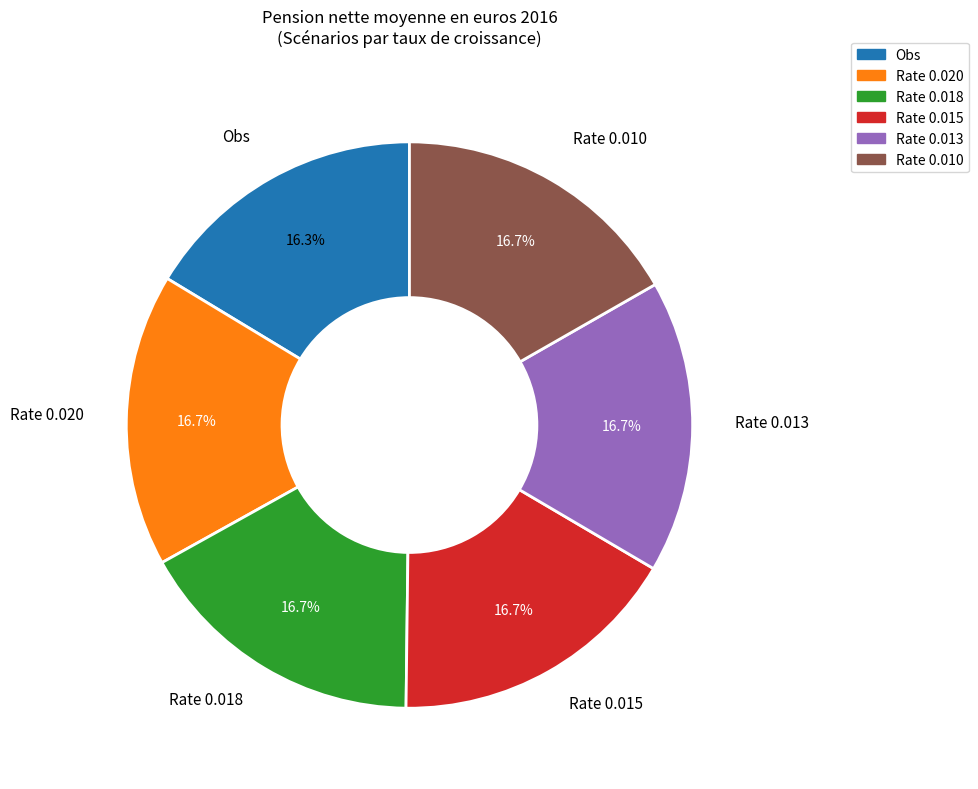

Does Rate 0.013 represent more than half of the total?

No